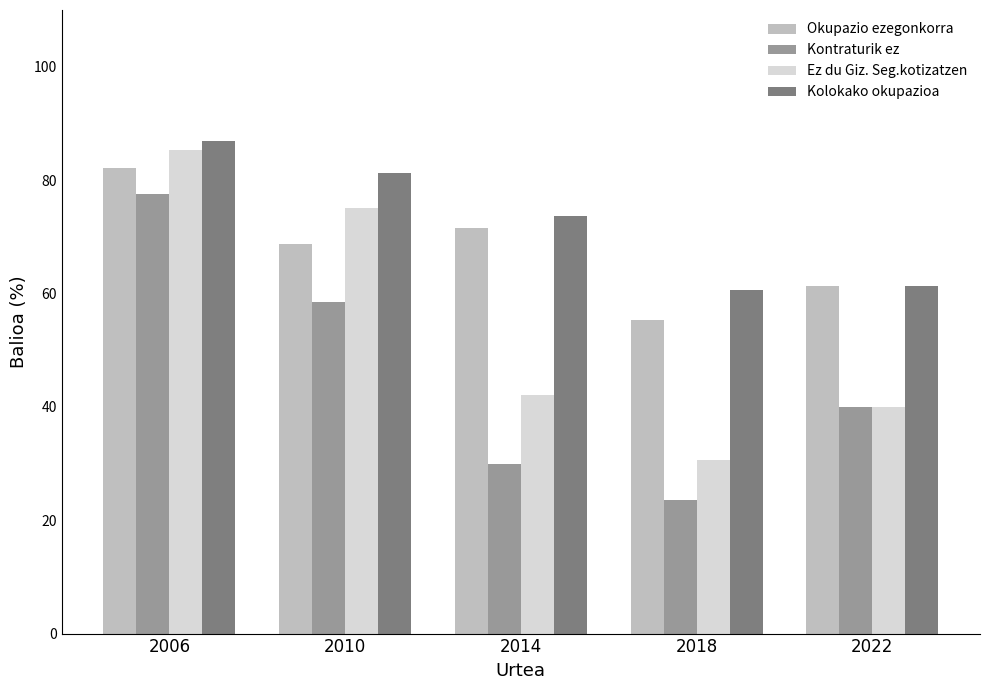

True or false: Ez du Giz. Seg.kotizatzen has a value of 39.9 at 2022.

True